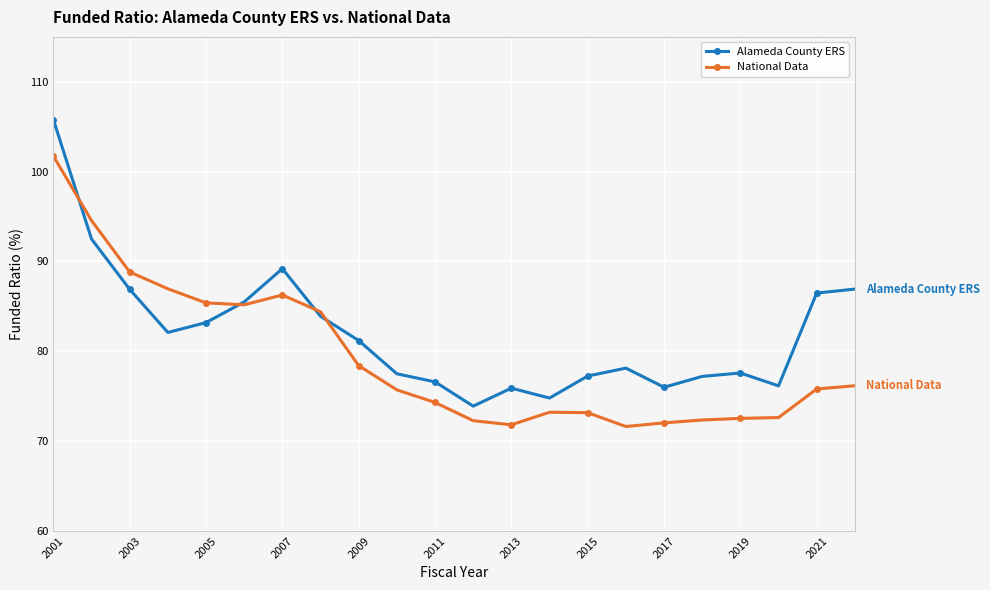

List the series in order of their peak value, highest first.

Alameda County ERS, National Data